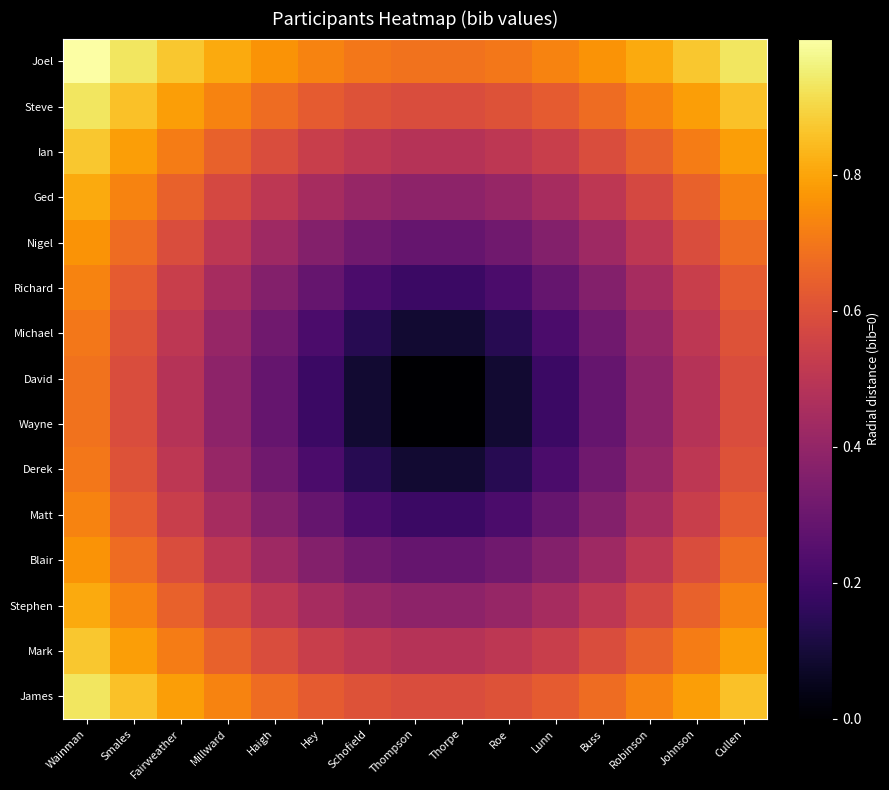

At Schofield, list the series in order from smallest to largest.

David, Wayne, Michael, Derek, Richard, Matt, Nigel, Blair, Ged, Stephen, Ian, Mark, Steve, James, Joel